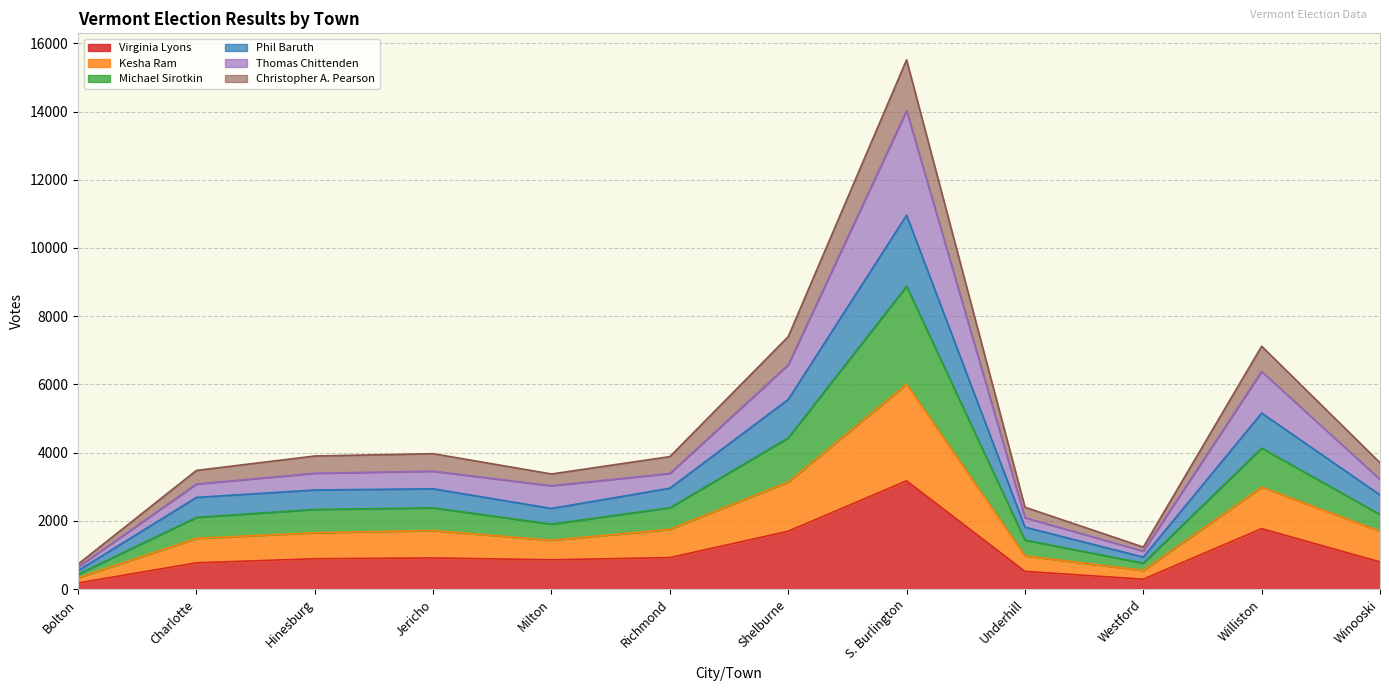

True or false: Michael Sirotkin and Phil Baruth intersect in this chart.

False